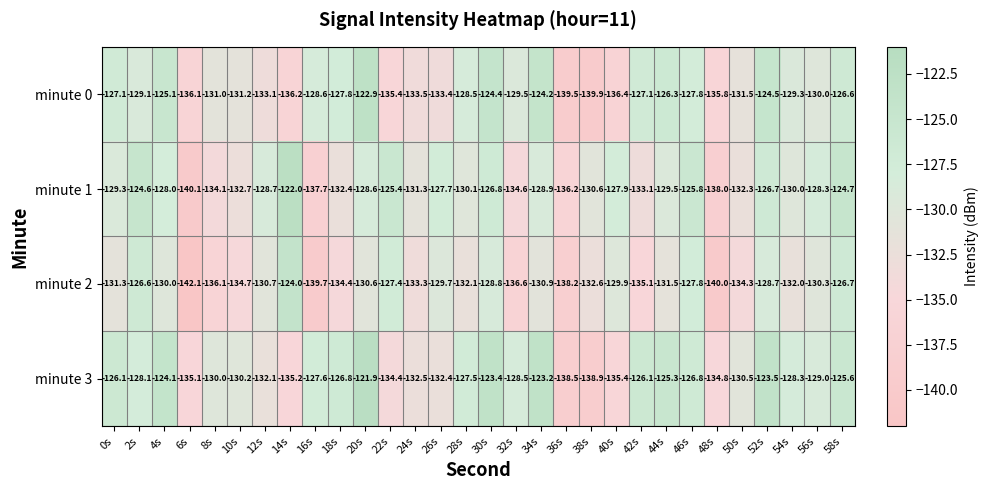

What is the difference between the maximum and minimum values in the minute 3 series?

17.0